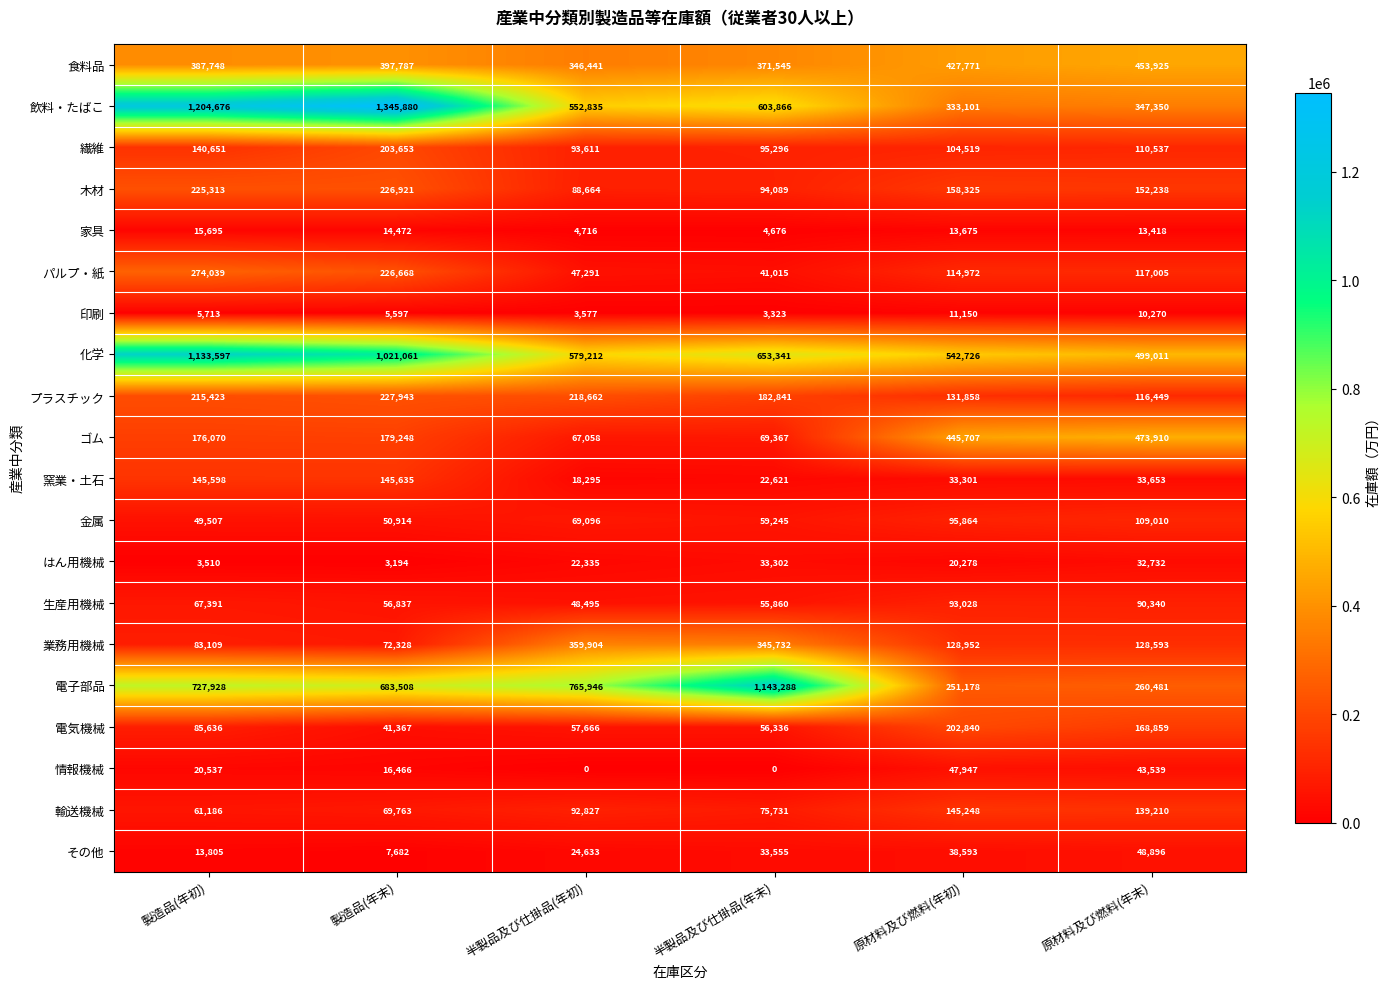

What value does the ゴム series have at 半製品及び仕掛品(年末), to the nearest 100?

69400